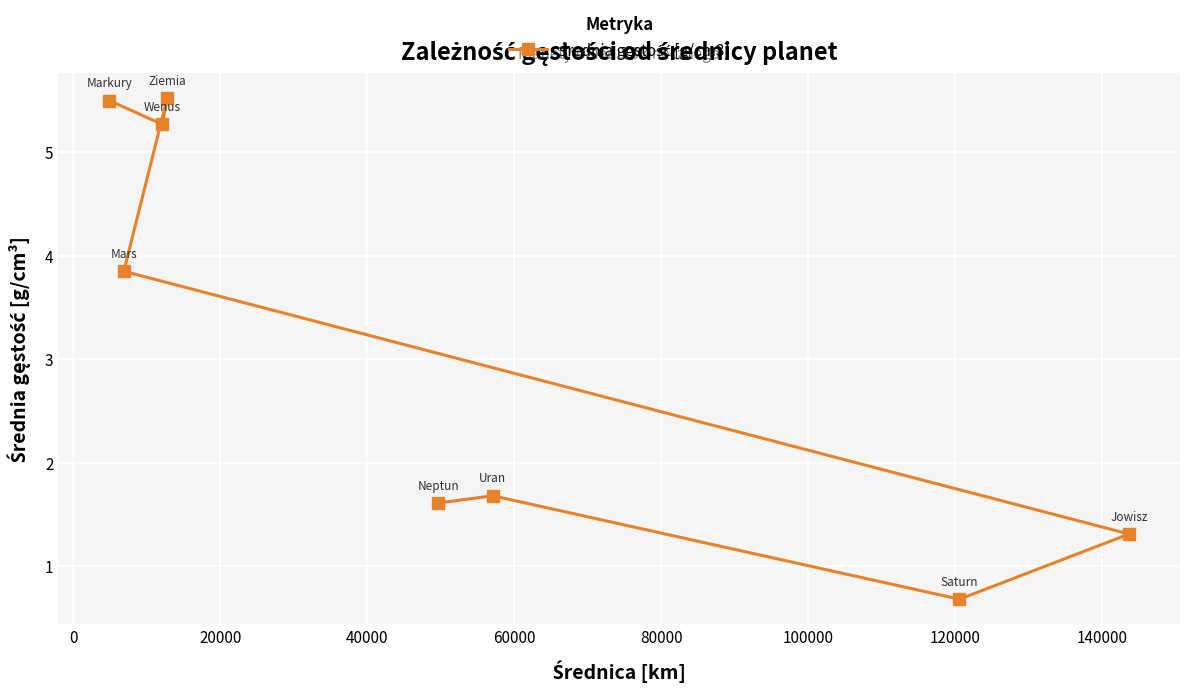

True or false: there are more than 1 points higher than both neighbors.

True